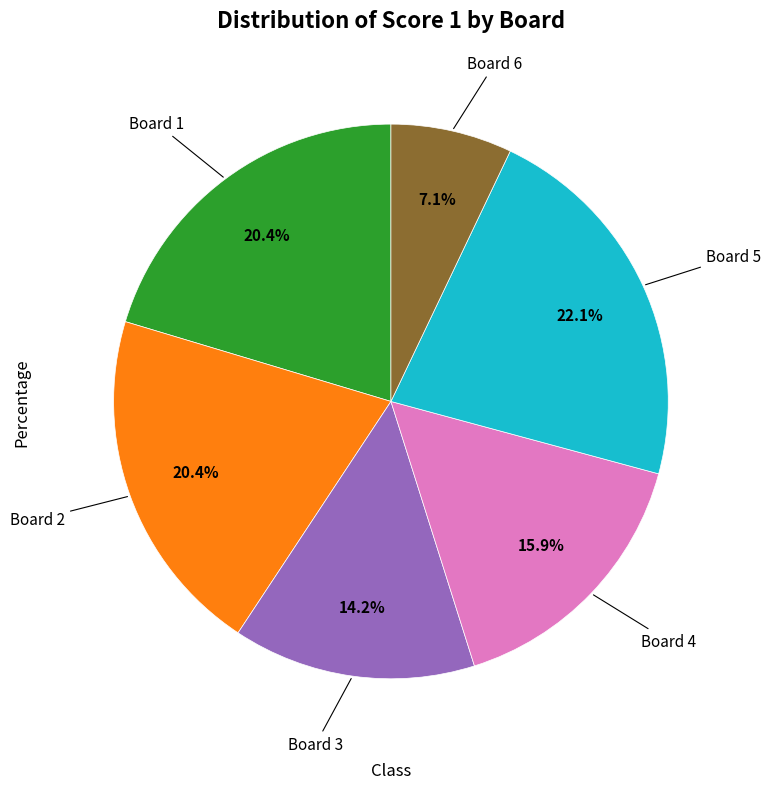

Approximately how many times larger is the value at Board 5 compared to Board 1?

1.1